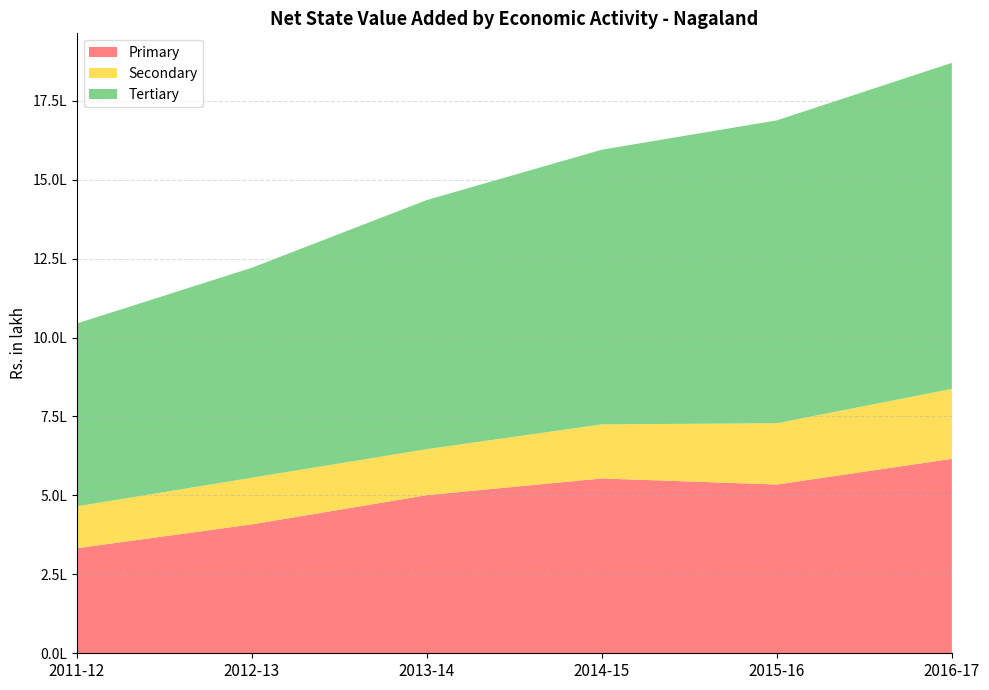

Reading right to left, list all the values displayed in this chart.

Primary: 2016-17=615702.7	2015-16=534439.8	2014-15=553648.8	2013-14=500769.2	2012-13=408231.0	2011-12=332745.1
Secondary: 2016-17=221650.2	2015-16=193996.2	2014-15=171265.2	2013-14=145649.0	2012-13=147712.7	2011-12=132563.9
Tertiary: 2016-17=1032392.3	2015-16=959213.9	2014-15=869855.0	2013-14=788991.5	2012-13=664988.6	2011-12=579121.6